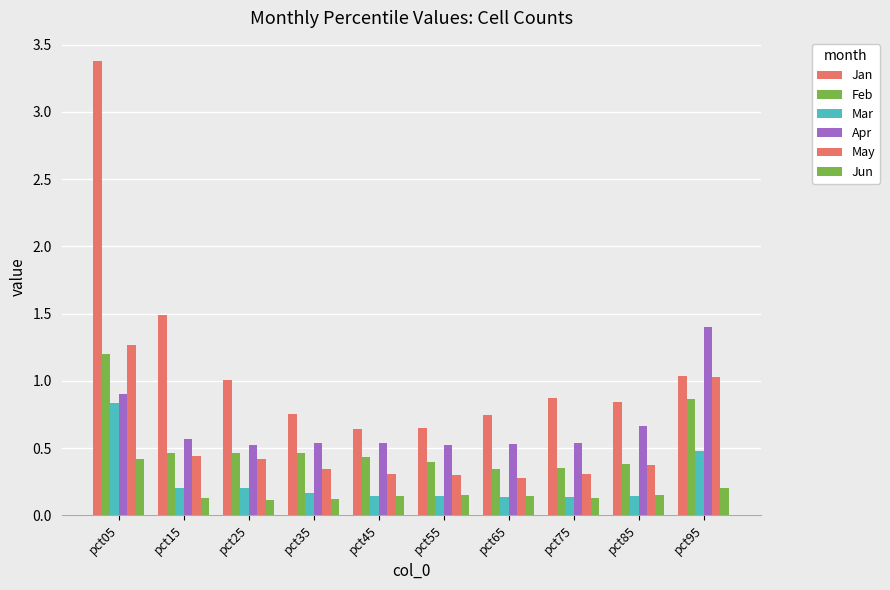

How many data points does each series have?

10